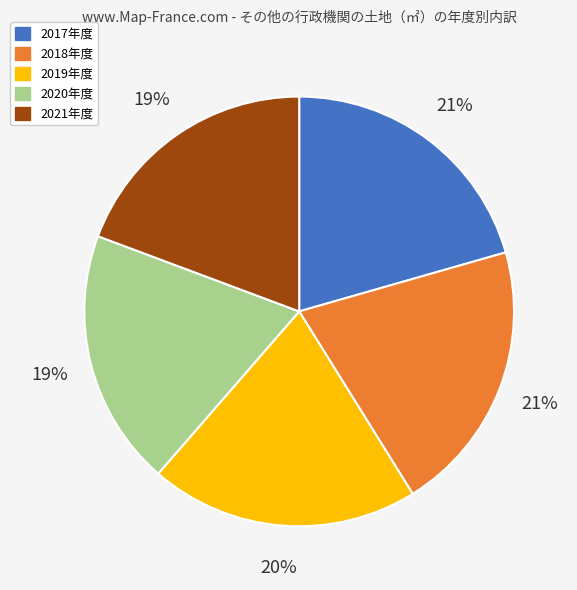

True or false: 2020年度 accounts for 19% of the total.

True